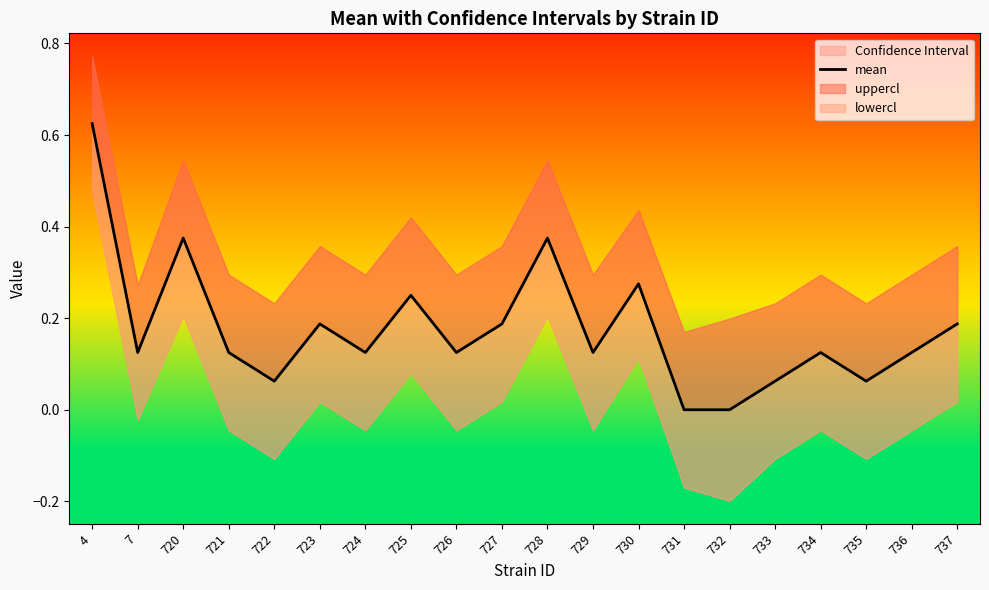

Count the number of values greater than 0.

18